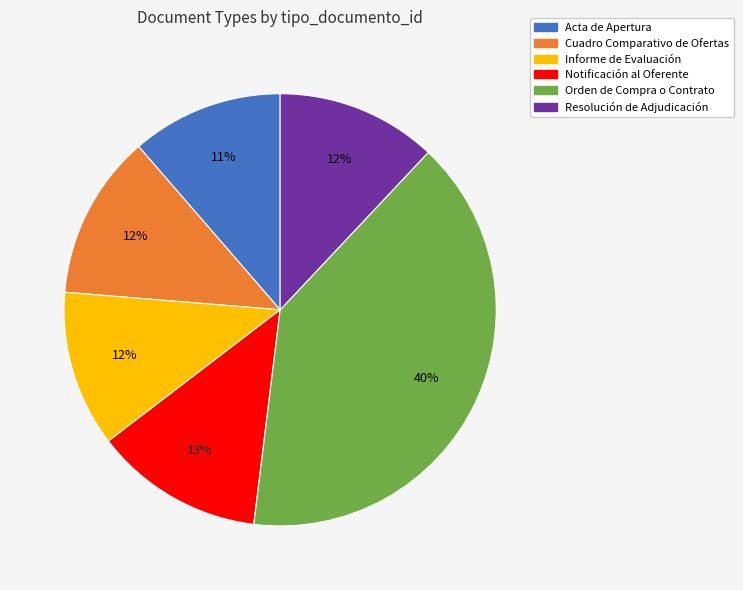

To the nearest percent, what is the difference between the largest and smallest slice percentages?

29%